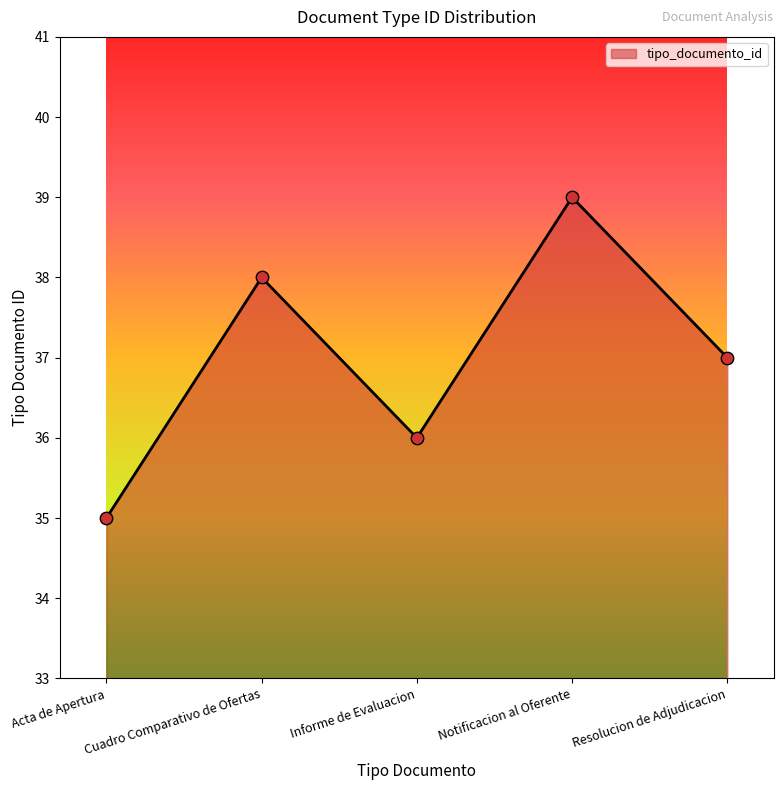

What is the change in value from Informe de Evaluacion to Notificacion al Oferente?

+3